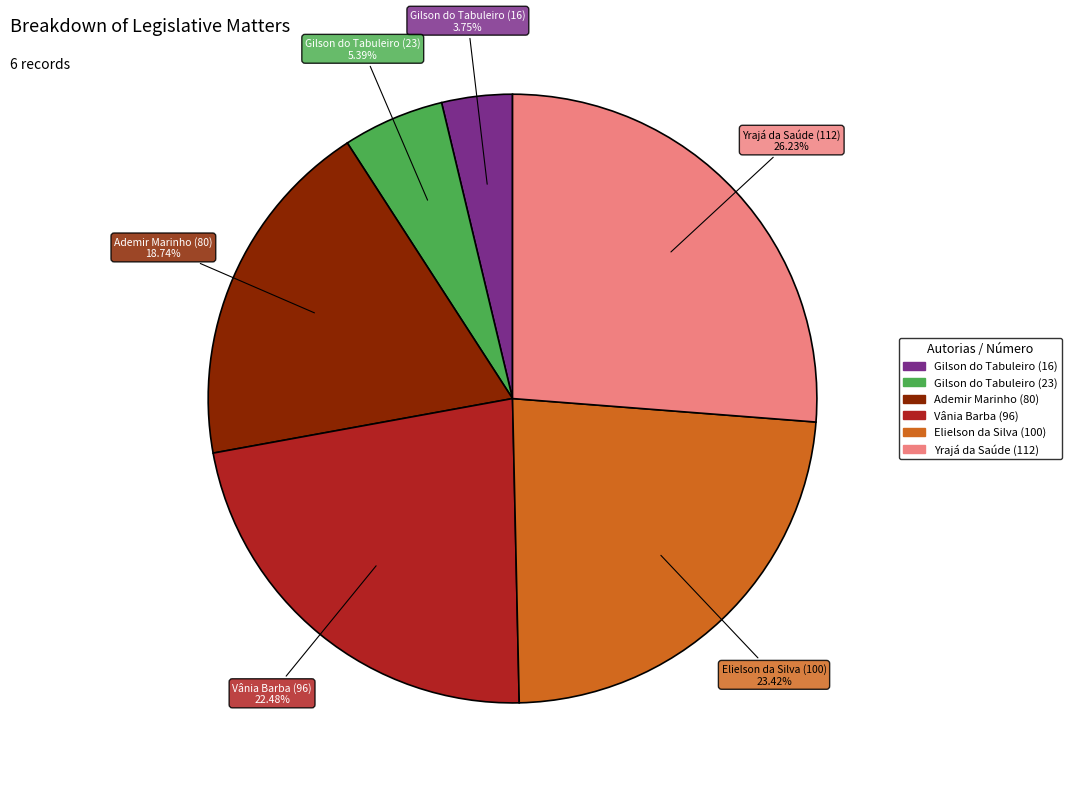

How many slices are in this pie chart?

6